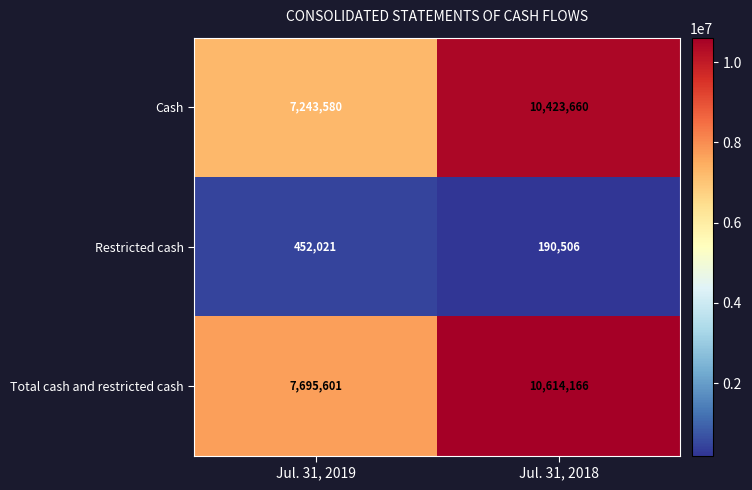

Which category has the highest value across all series?

Jul. 31, 2018